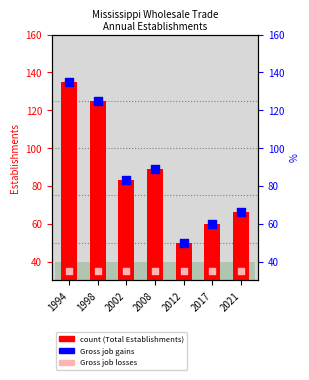

Is the value of Gross job gains at 1994 greater than the value of Gross job losses (0) at 2021?

Yes